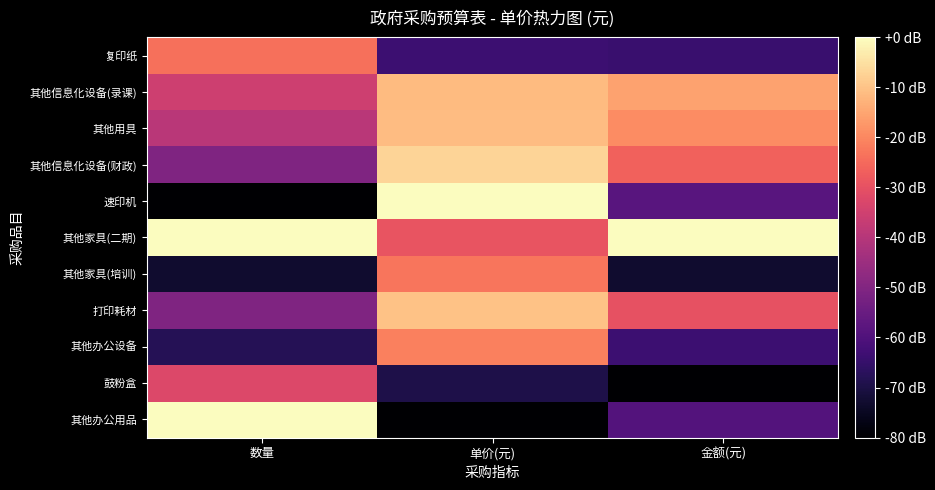

Reading left to right, what are all the values shown in this chart?

其他办公用品: 数量=0.0	单价(元)=-80.0	金额(元)=-59.1
鼓粉盒: 数量=-32.4	单价(元)=-69.7	金额(元)=-80.0
其他办公设备: 数量=-68.0	单价(元)=-21.0	金额(元)=-63.5
打印耗材: 数量=-50.4	单价(元)=-10.0	金额(元)=-29.9
其他家具(培训): 数量=-73.0	单价(元)=-23.1	金额(元)=-73.0
其他家具(二期): 数量=0.0	单价(元)=-29.2	金额(元)=0.0
速印机: 数量=-80.0	单价(元)=0.0	金额(元)=-58.2
其他信息化设备(财政): 数量=-50.4	单价(元)=-7.0	金额(元)=-26.3
其他用具: 数量=-39.2	单价(元)=-11.1	金额(元)=-19.1
其他信息化设备(录课): 数量=-35.5	单价(元)=-11.3	金额(元)=-15.4
复印纸: 数量=-23.8	单价(元)=-63.6	金额(元)=-64.1